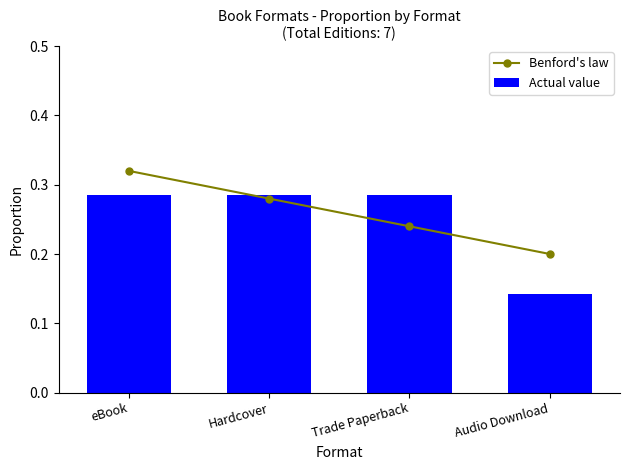

Which series has the widest spread of values?

Actual value